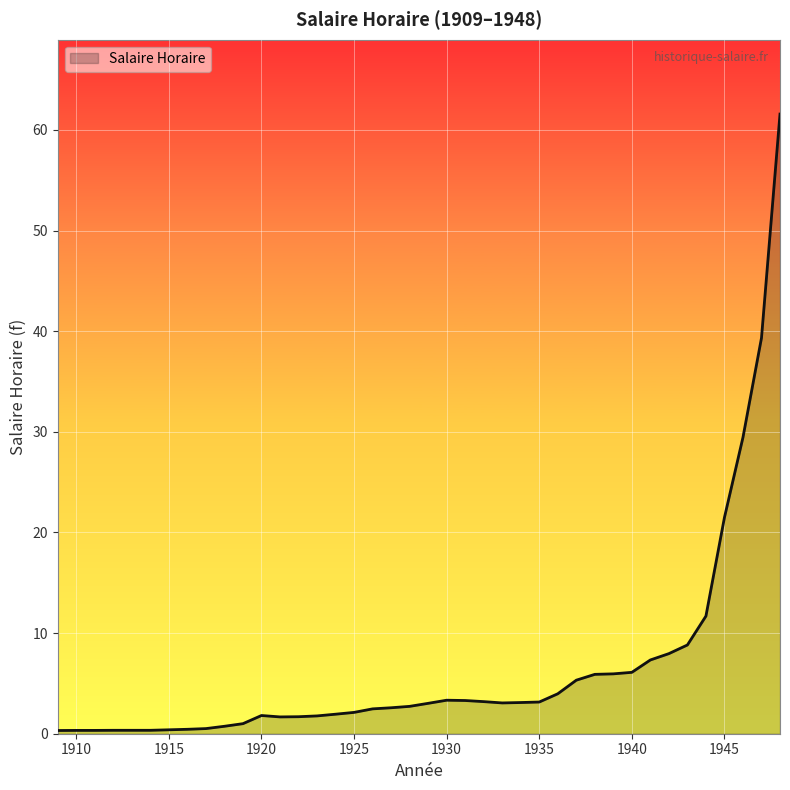

What is the maximum value shown in the chart?

61.6